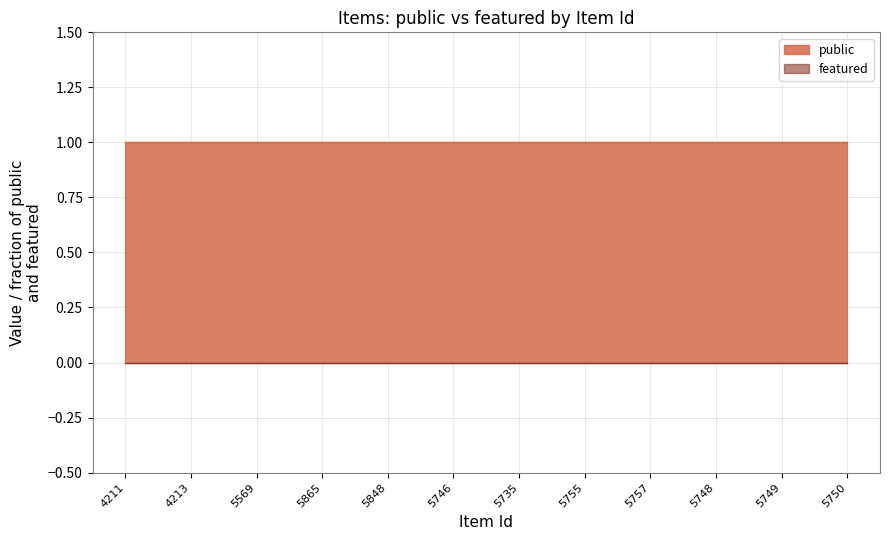

The featured series shows 0 at 5755. True or false?

True